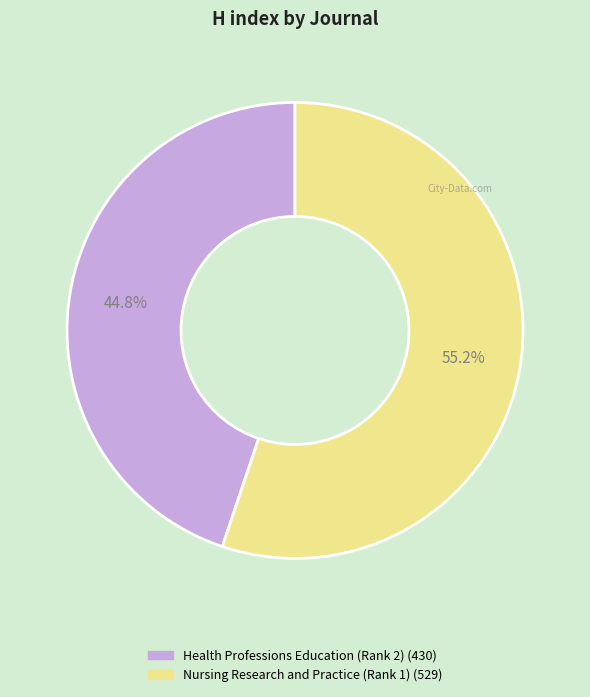

To the nearest percent, what portion does Nursing Research and Practice (Rank 1) represent?

55%